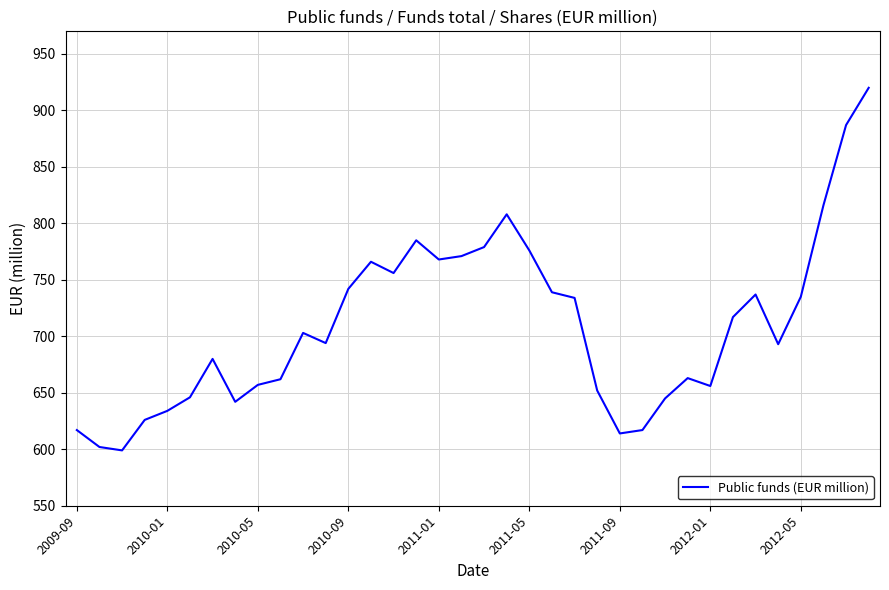

What is the difference between the maximum and minimum values?

321